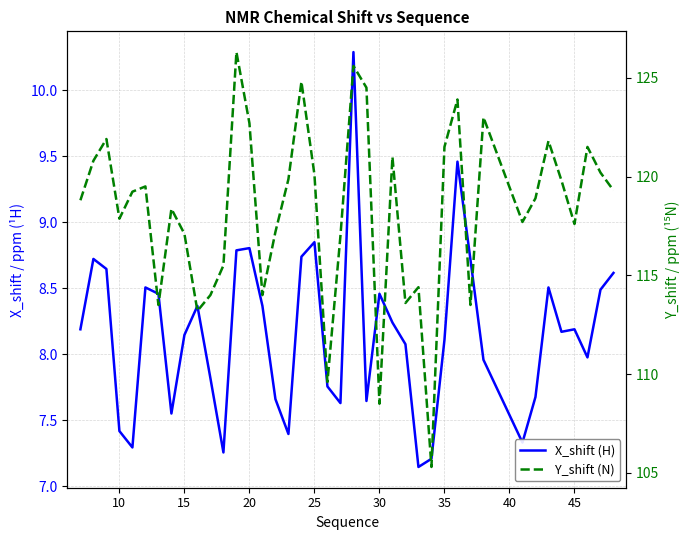

True or false: Y_shift (N) and X_shift (H) intersect in this chart.

False